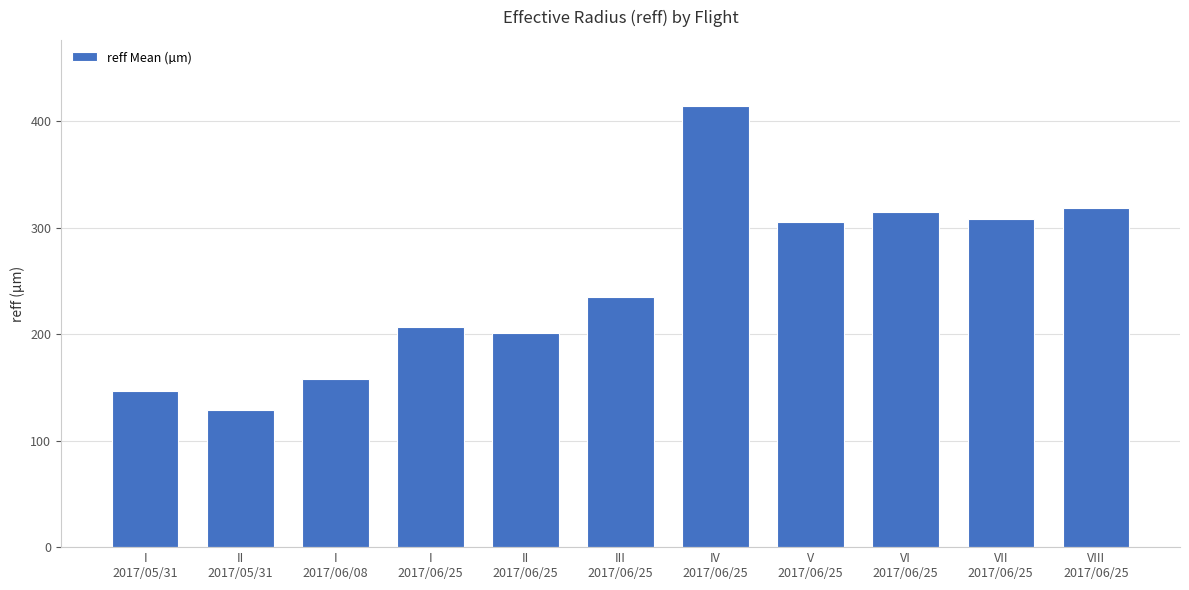

What is the difference between the maximum and minimum values?

285